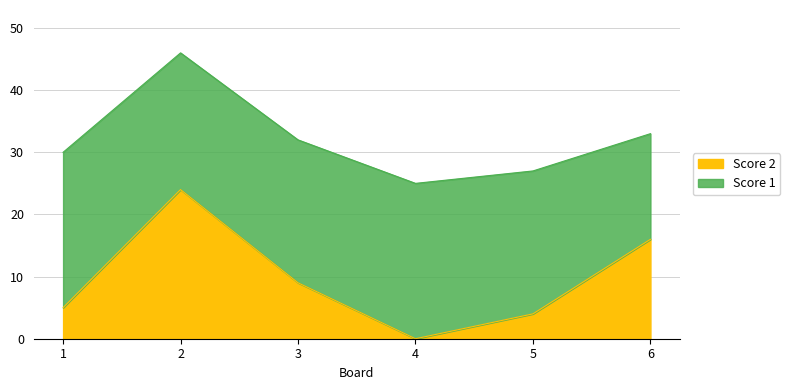

How many values are below 9?

3